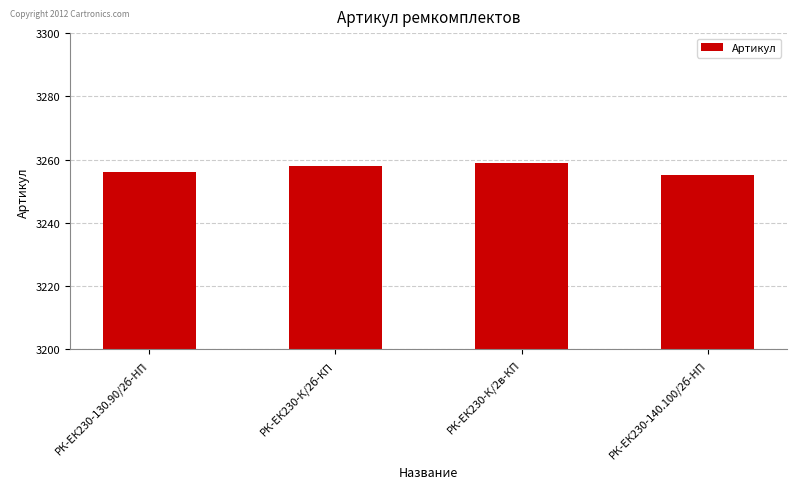

Which category has the lowest value across all series?

РК-ЕК230-140.100/2б-HП